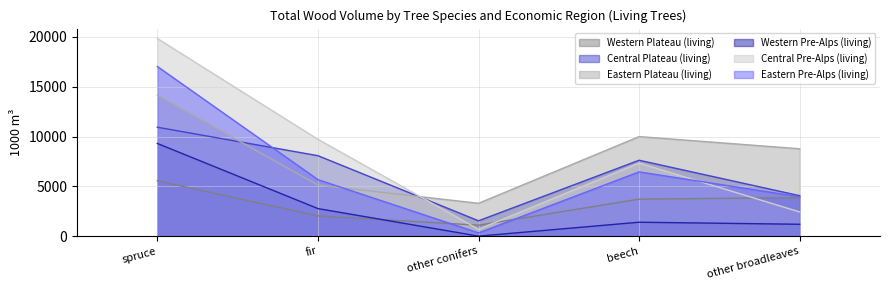

Between which two adjacent categories do Eastern Pre-Alps (living) and Western Plateau (living) first intersect?

fir and other conifers